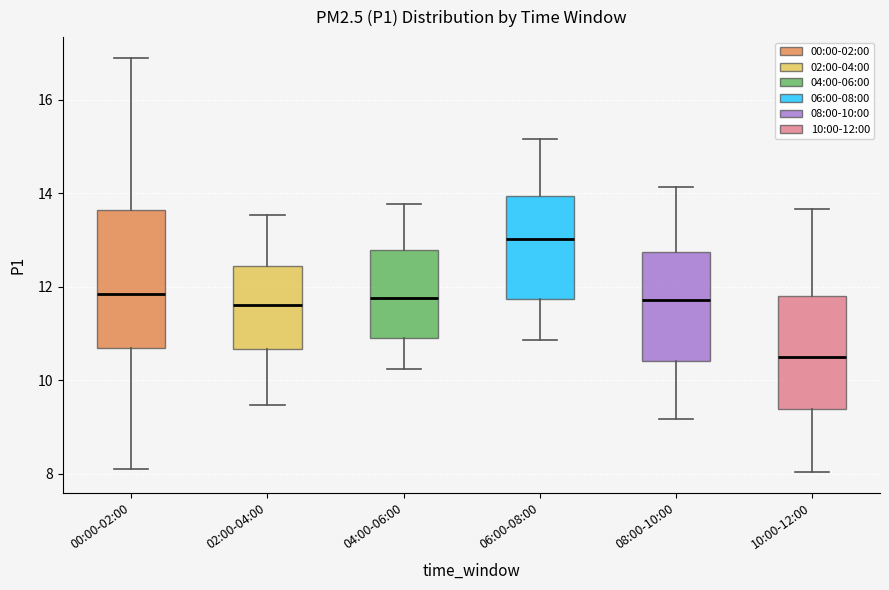

Comparing the boxes themselves (not the whiskers), which one is the tallest?

00:00-02:00